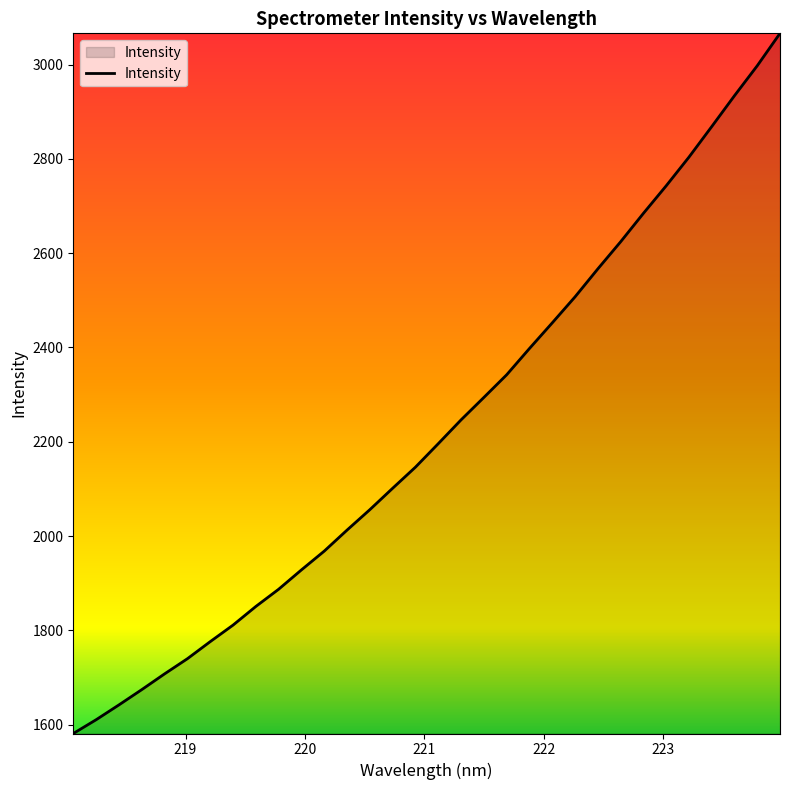

What is the minimum value shown in the chart?

1581.3